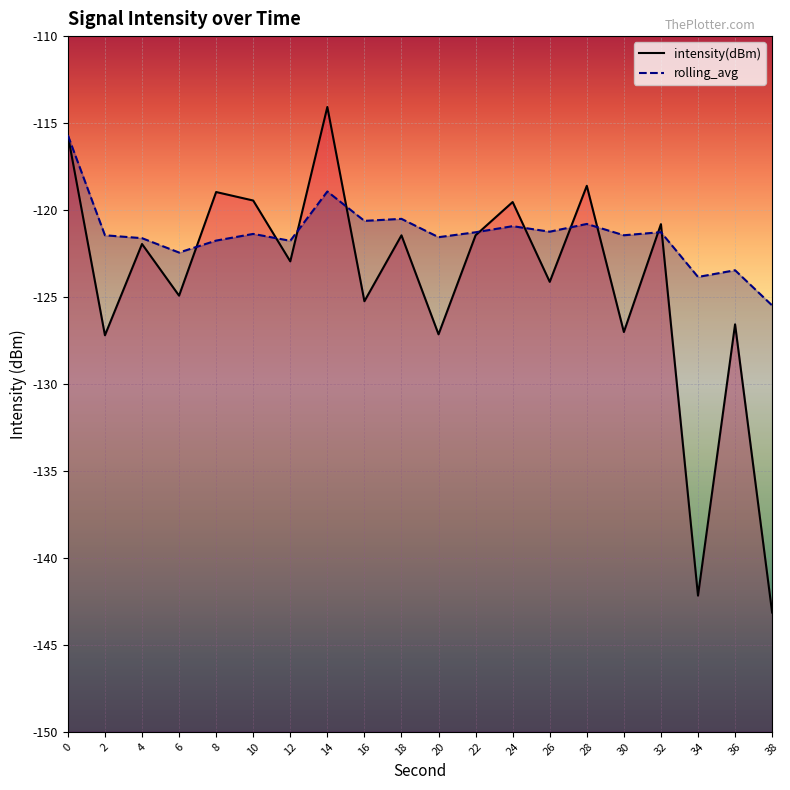

Rank the series at 2 from highest to lowest value.

rolling_avg, intensity(dBm)